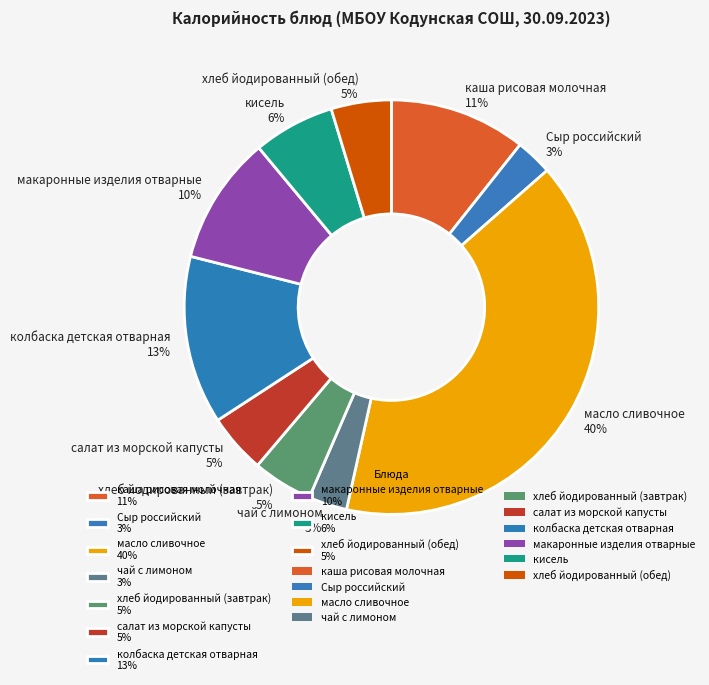

Combined, do салат из морской капусты and колбаска детская отварная account for over 50%?

No